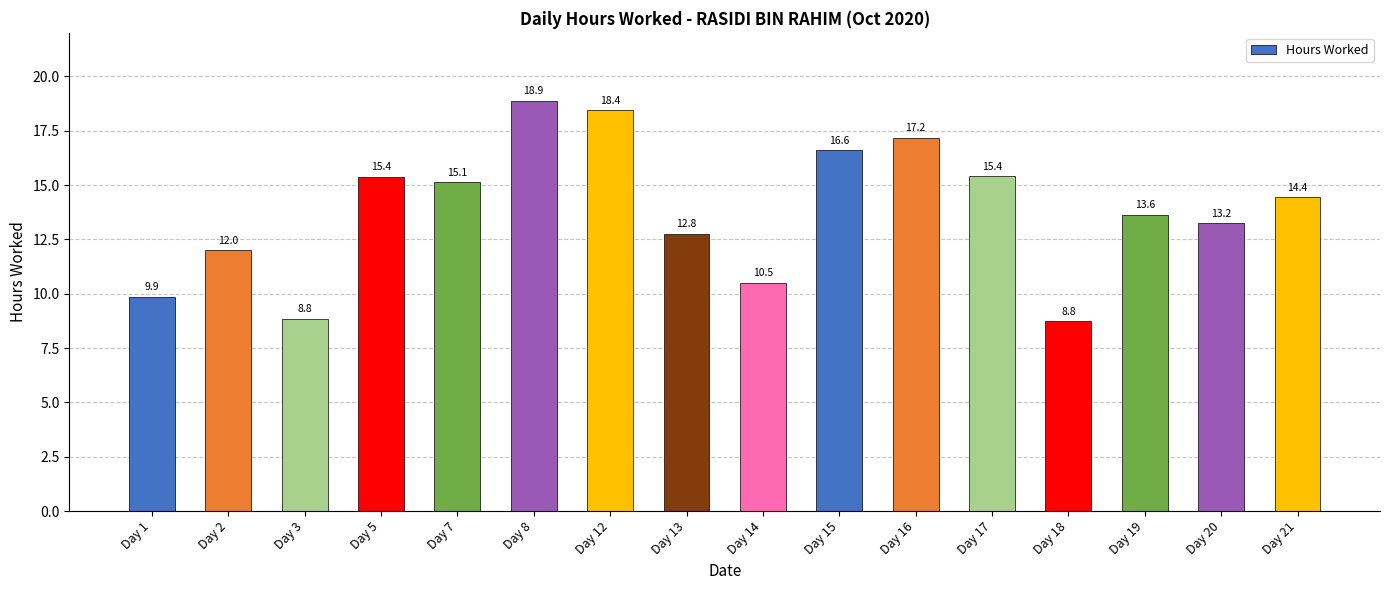

Which category has the highest value across all series?

Day 8